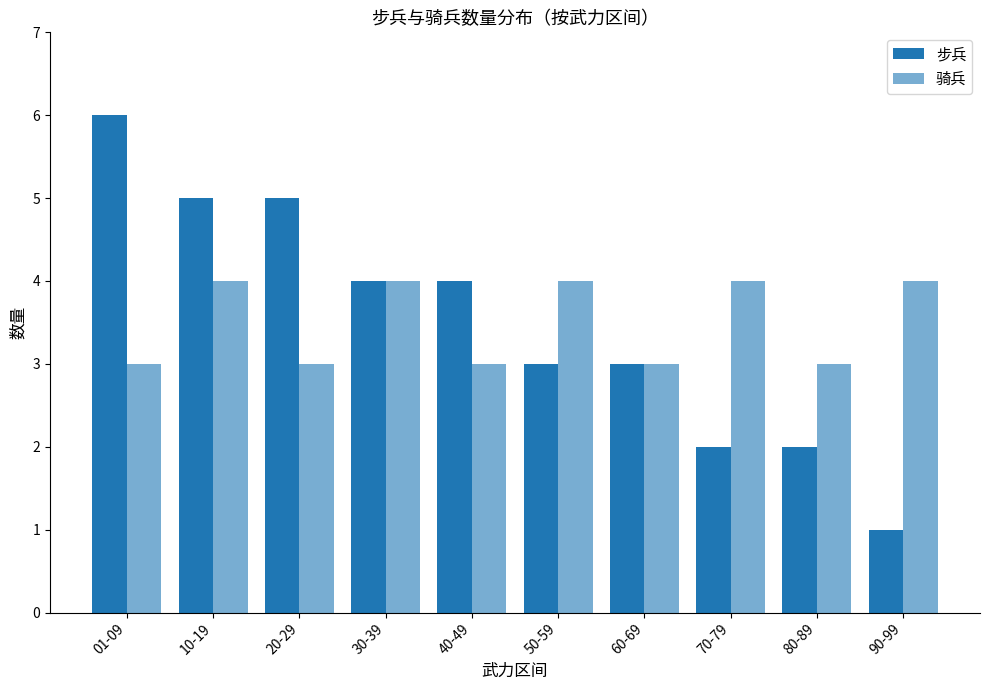

What is the label of the 8th bar from the right?

20-29